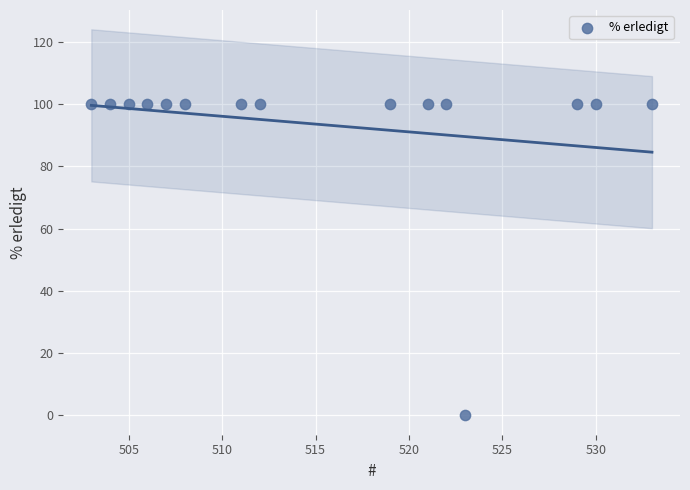

What is the range of Y values (max minus min)?

100